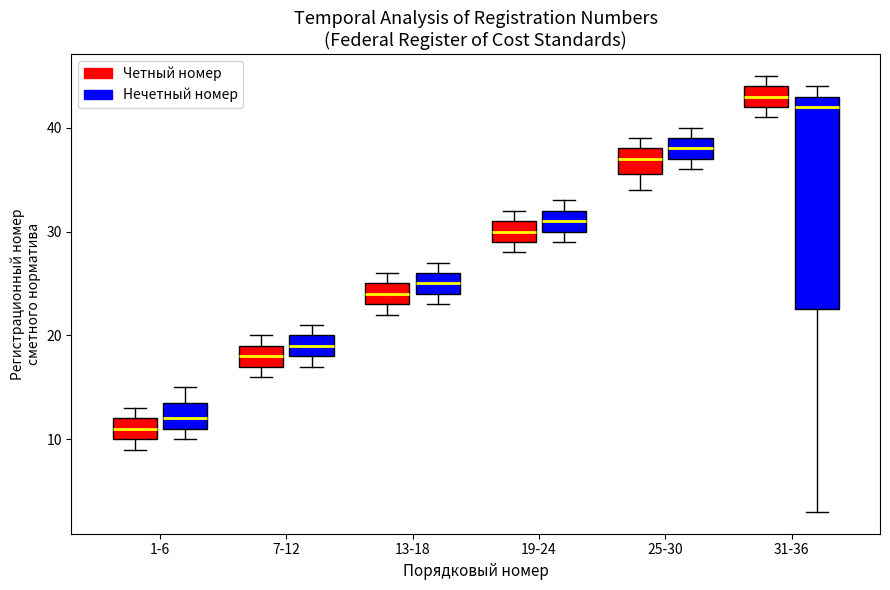

Reading left to right, read every box against the y-axis: the position of its median line, the range the box covers, and the ends of its whiskers. The values are not printed on the chart, so give them approximately, as read against the axis.

1-6 (Четный номер): median 11, box 10 to 12, whiskers 9 to 13
1-6 (Нечетный номер): median 12, box 11 to 14, whiskers 10 to 15
7-12 (Четный номер): median 18, box 17 to 19, whiskers 16 to 20
7-12 (Нечетный номер): median 19, box 18 to 20, whiskers 17 to 21
13-18 (Четный номер): median 24, box 23 to 25, whiskers 22 to 26
13-18 (Нечетный номер): median 25, box 24 to 26, whiskers 23 to 27
19-24 (Четный номер): median 30, box 29 to 31, whiskers 28 to 32
19-24 (Нечетный номер): median 31, box 30 to 32, whiskers 29 to 33
25-30 (Четный номер): median 37, box 36 to 38, whiskers 34 to 39
25-30 (Нечетный номер): median 38, box 37 to 39, whiskers 36 to 40
31-36 (Четный номер): median 43, box 42 to 44, whiskers 41 to 45
31-36 (Нечетный номер): median 42, box 23 to 43, whiskers 3 to 44